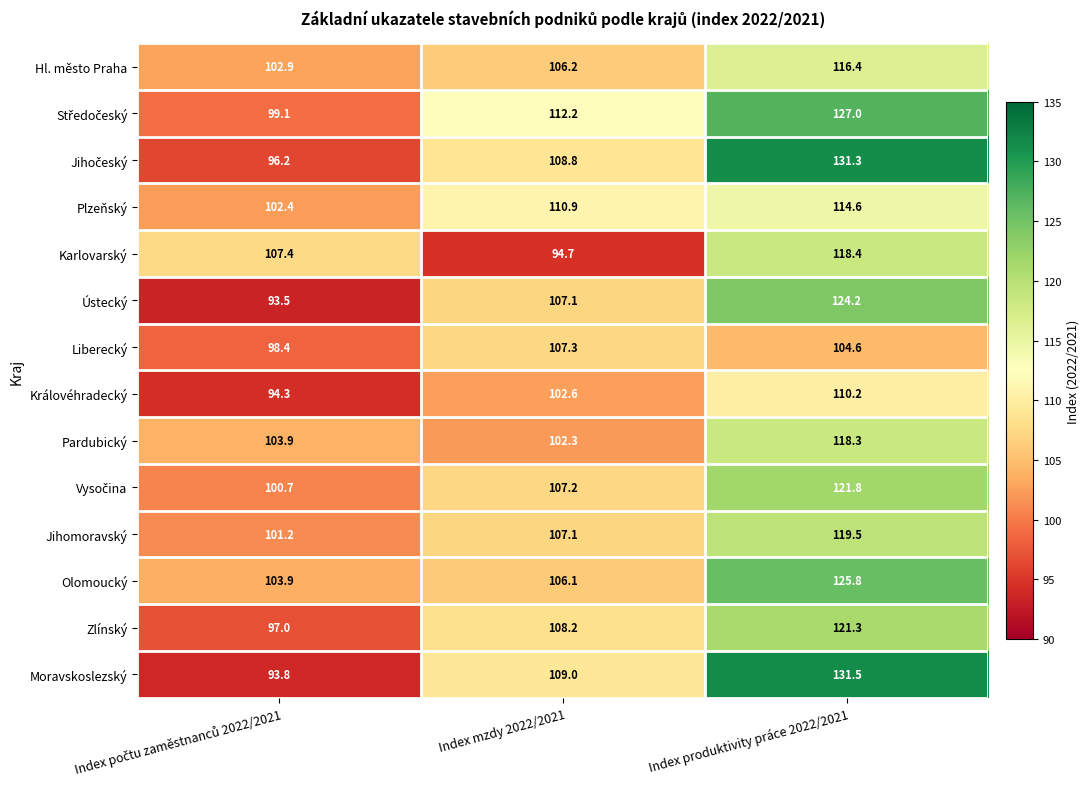

What is the sum of all Zlínský values?

326.5